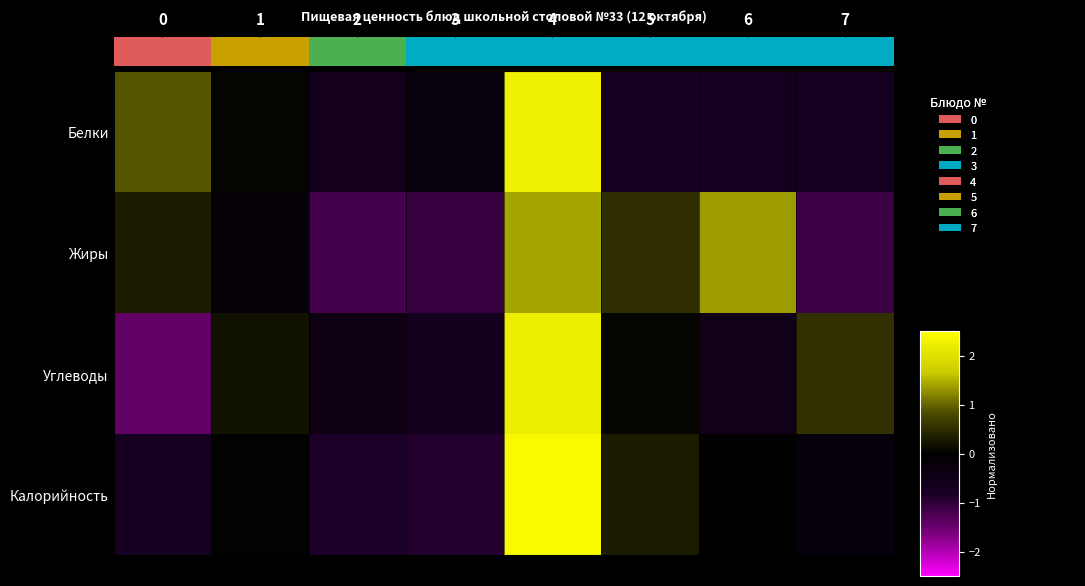

How many data points does each series have?

8